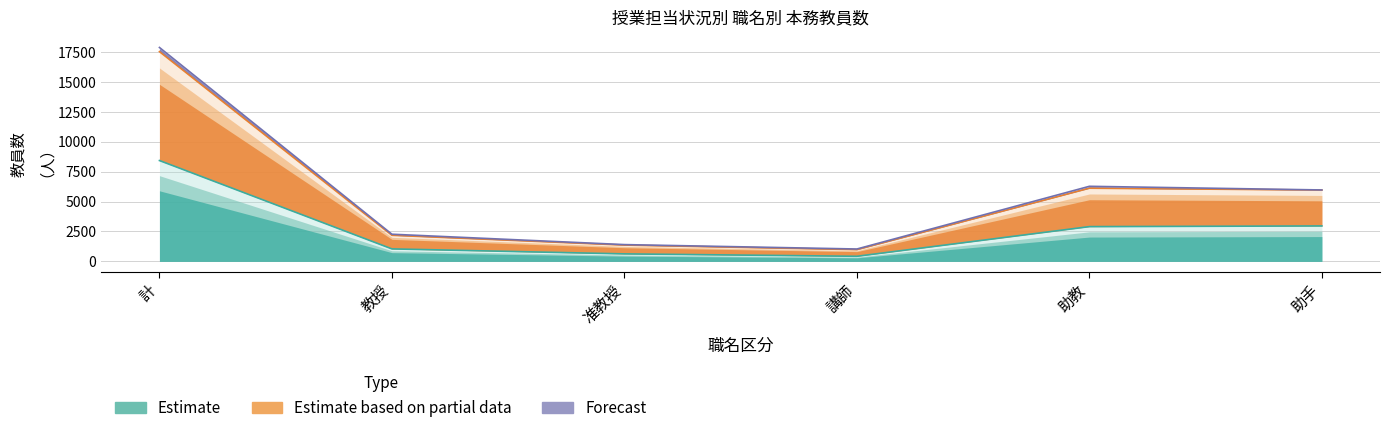

The value of 計 担当なし (Estimate based on partial data) at 助手 is 5973. True or false?

True